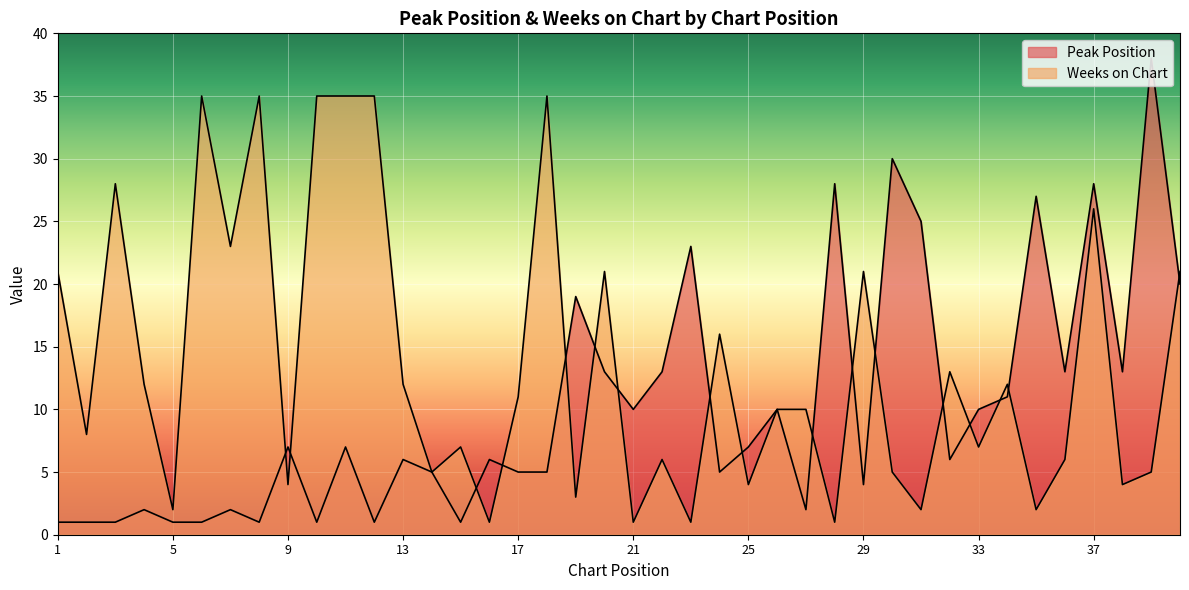

In Weeks on Chart, how many points are lower than both neighbors (excluding endpoints)?

15